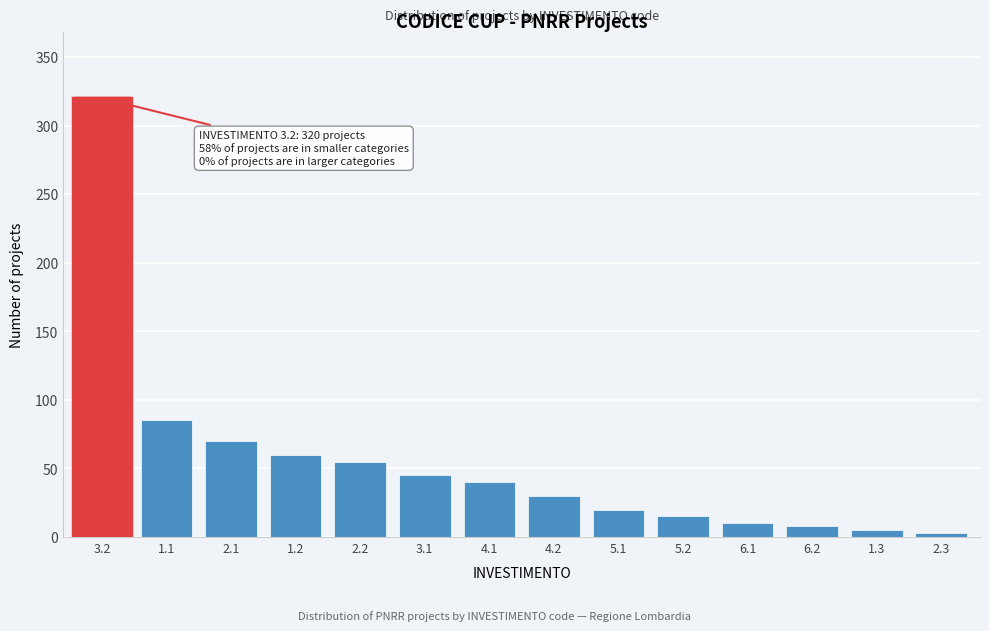

Reading left to right, transcribe all the data shown in this chart.

3.2=320	1.1=85	2.1=70	1.2=60	2.2=55	3.1=45	4.1=40	4.2=30	5.1=20	5.2=15	6.1=10	6.2=8	1.3=5	2.3=3